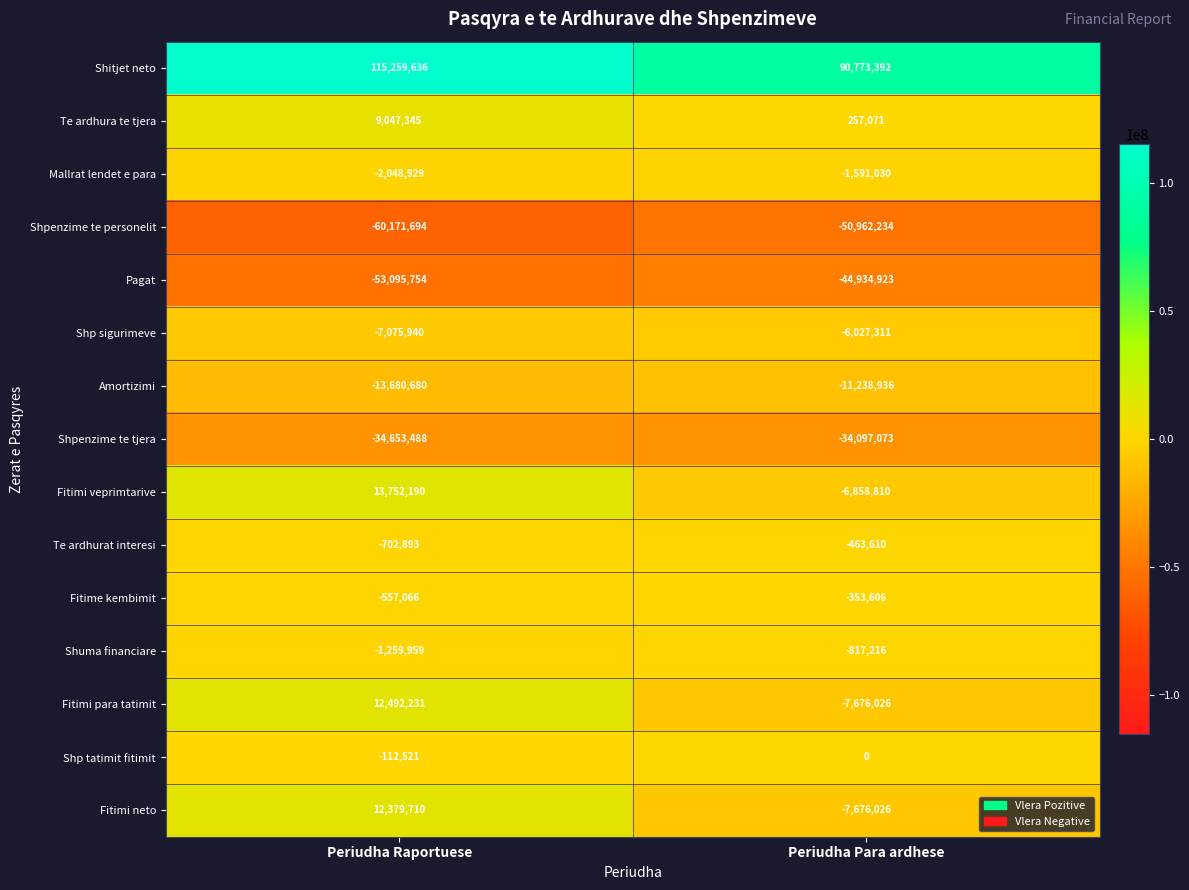

Which category has the highest value across all series?

Periudha Raportuese